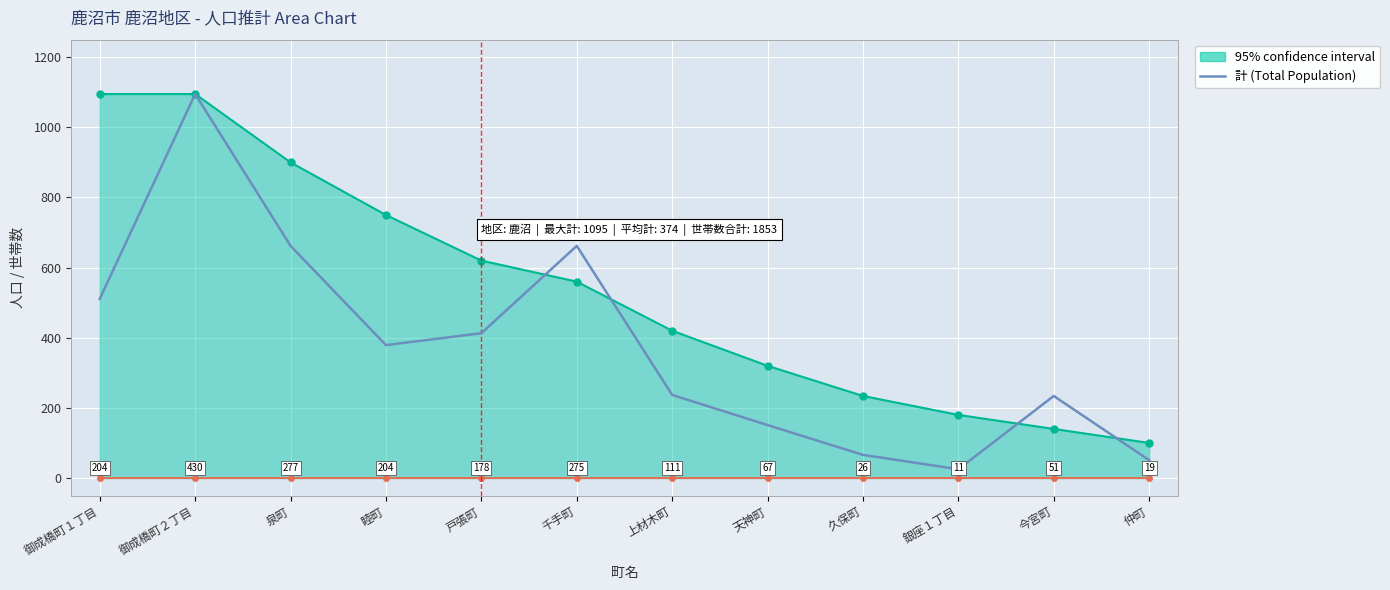

What position from the left is 銀座１丁目?

10